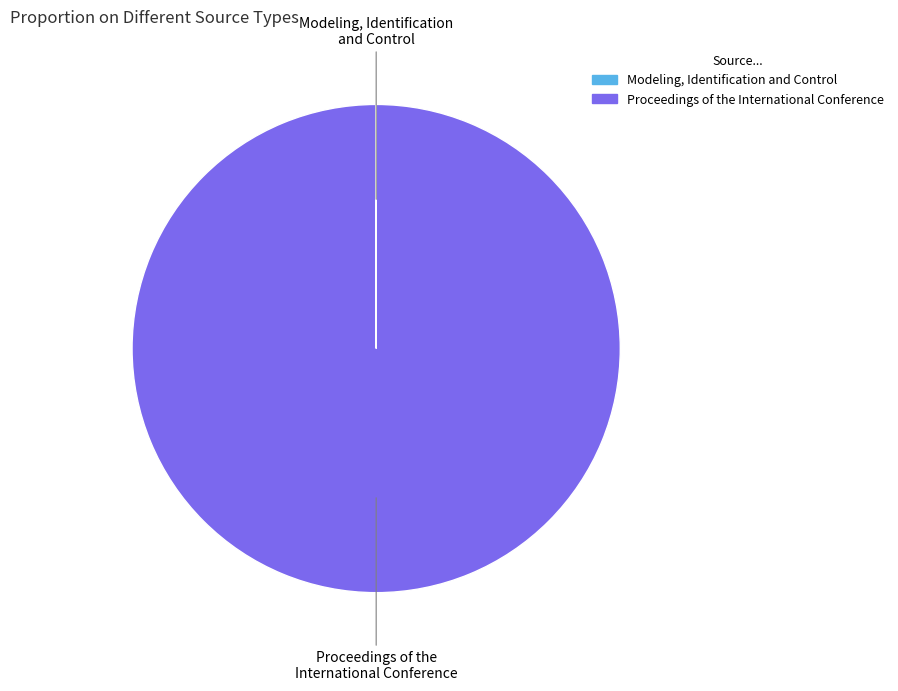

Is there any slice that represents more than half of the pie?

Yes